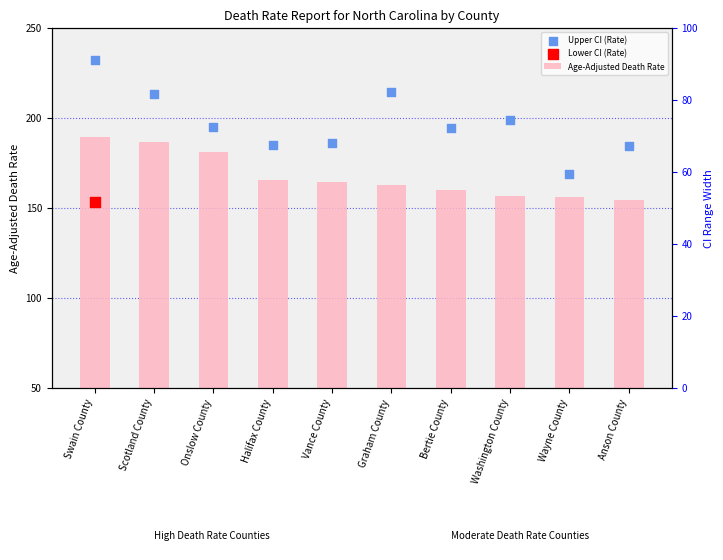

Is the value of Age-Adjusted Death Rate at Swain County greater than the value of Upper CI (Rate) at Bertie County?

No